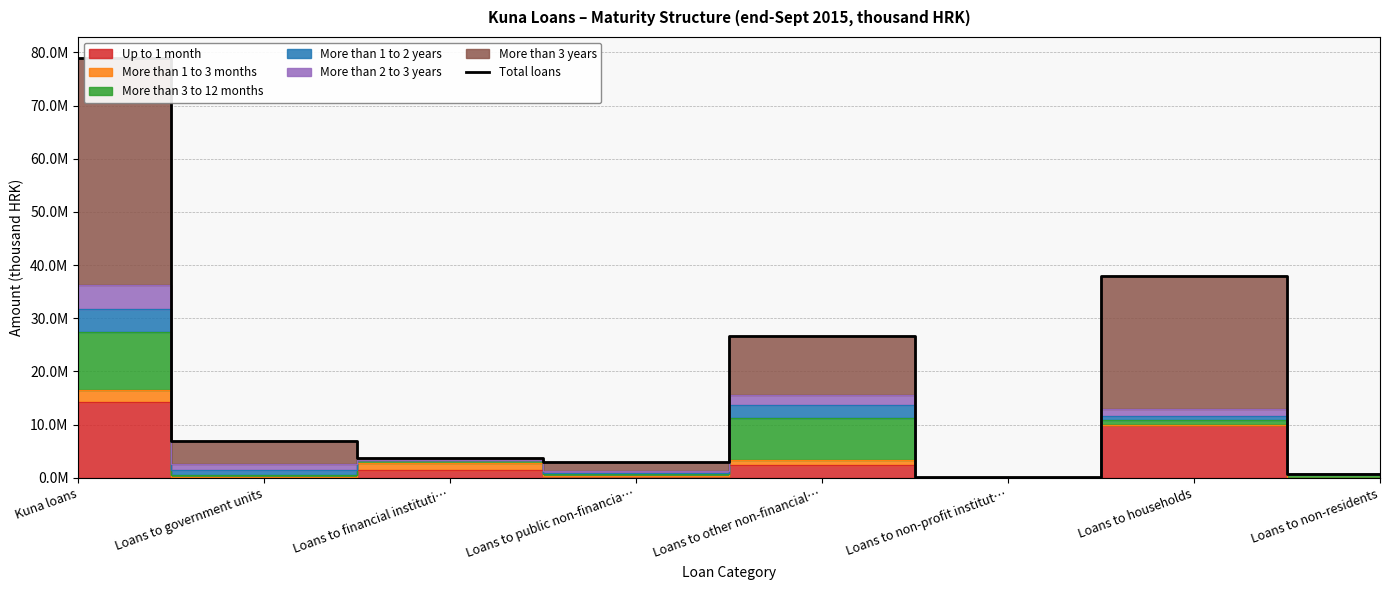

Approximately how many times larger is the value at Loans to households compared to Kuna loans?

0.5